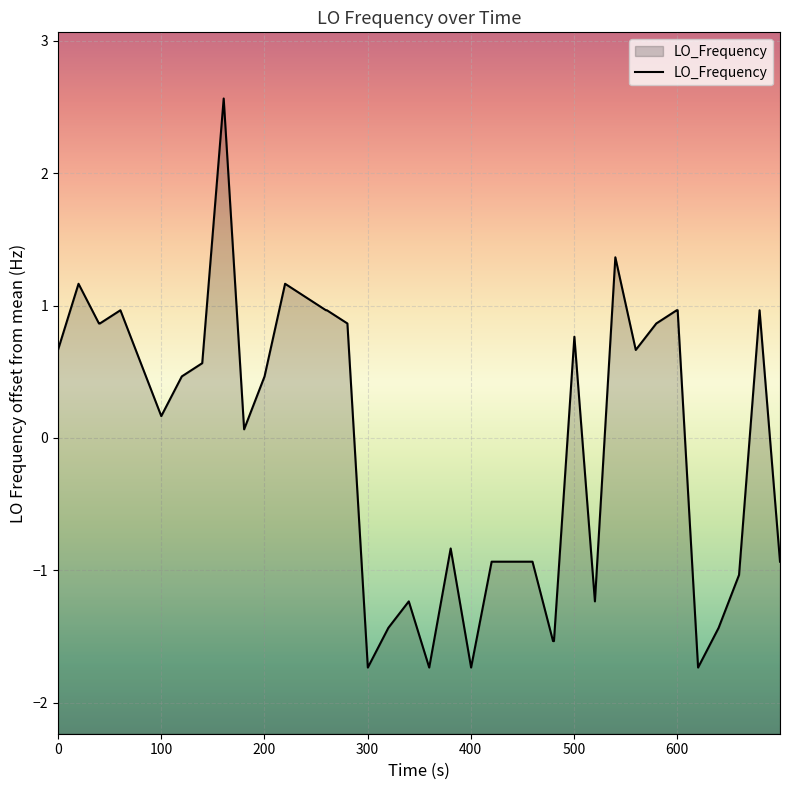

How many positive values are there?

24